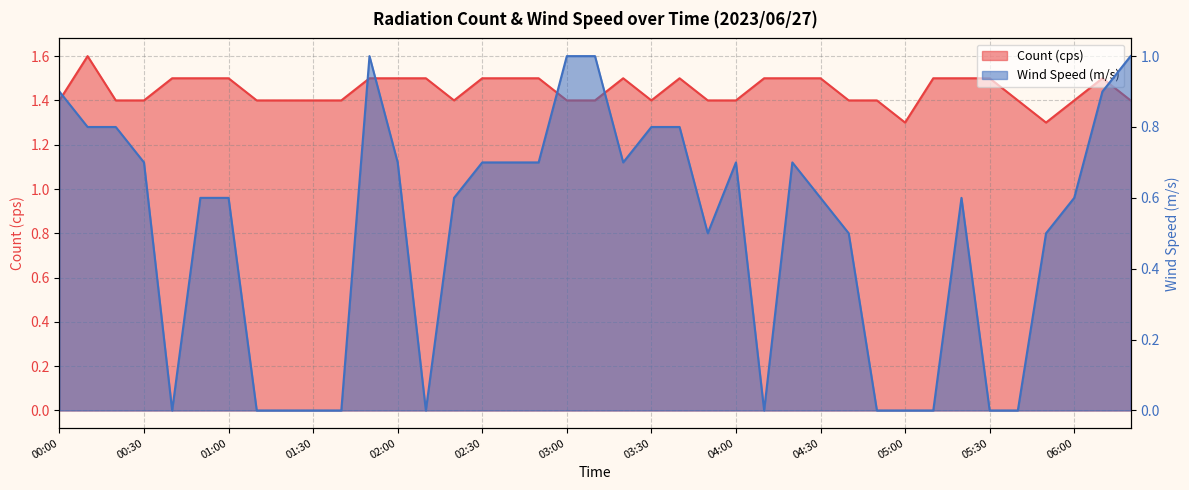

What position from the left is 02:10?

14